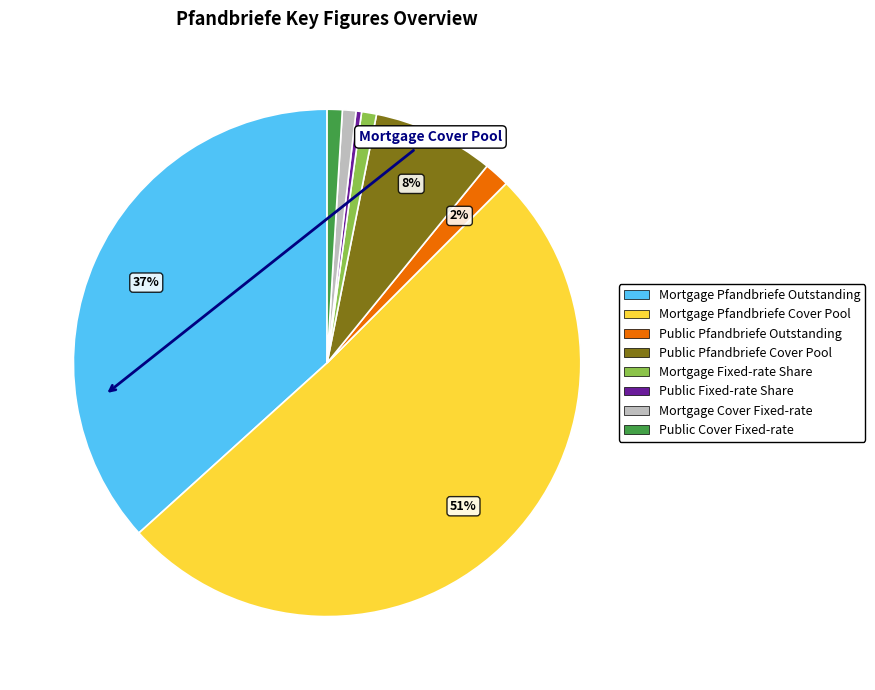

To the nearest percent, what is the combined percentage of Mortgage Cover Fixed-rate and Mortgage Pfandbriefe Outstanding?

38%